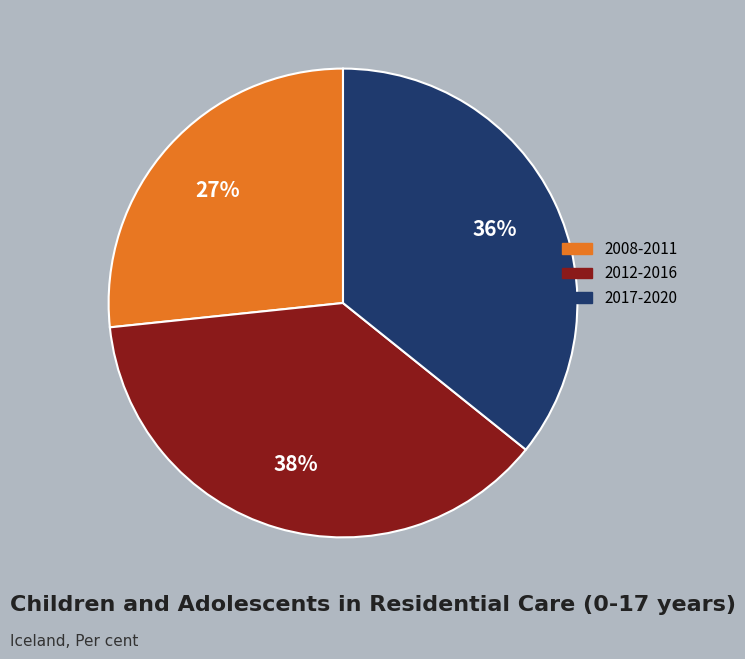

Is there any slice that represents more than half of the pie?

No